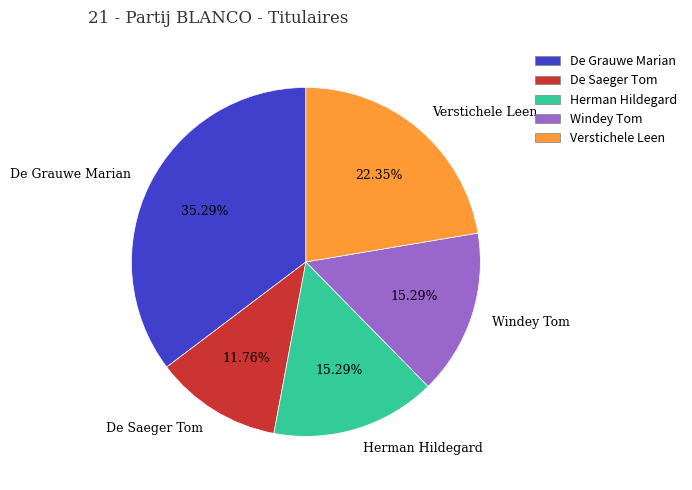

Is there a majority slice in this chart?

No